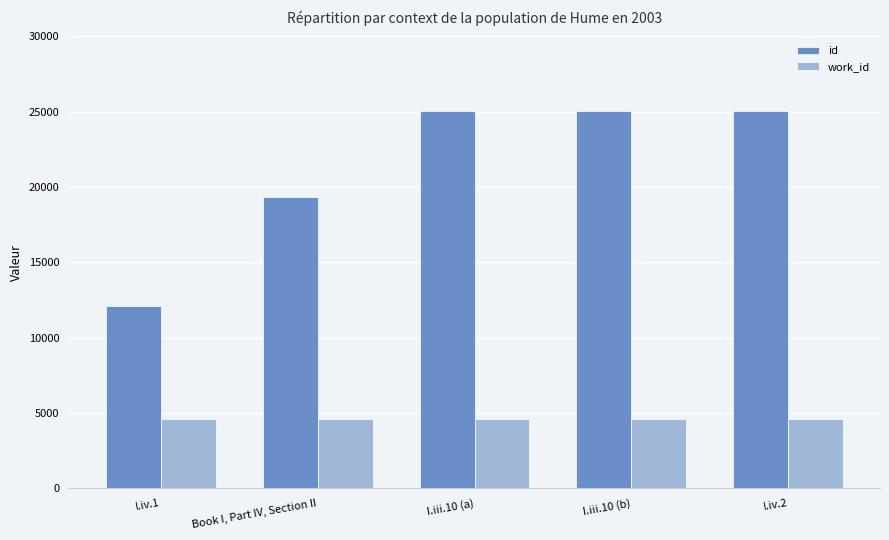

What is the value of the id bar at the 5th from the left?

25071